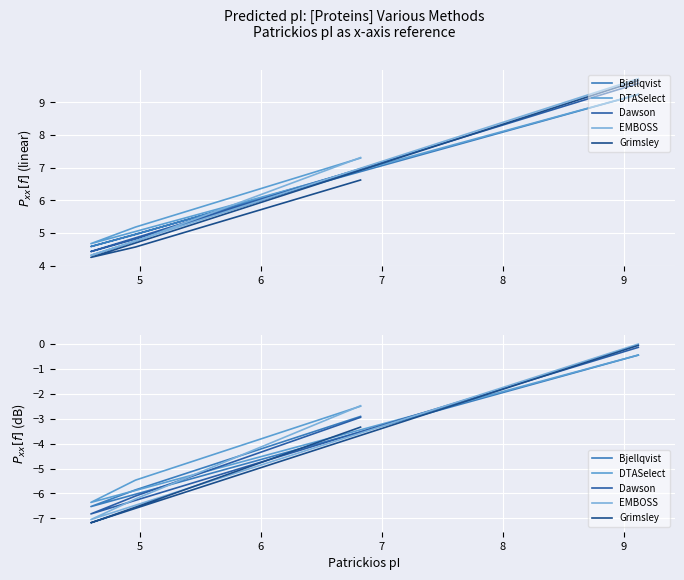

What are all the series names shown in the legend?

Bjellqvist, DTASelect, Dawson, EMBOSS, Grimsley